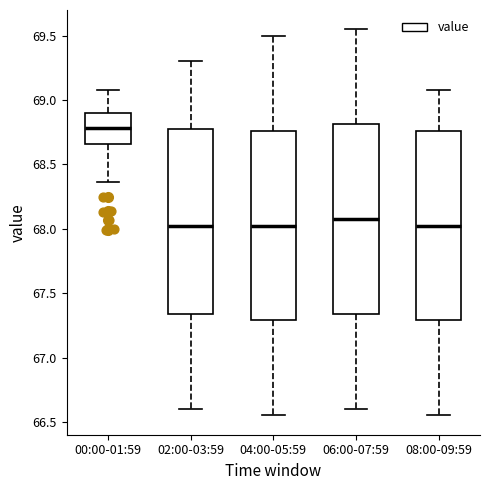

Which box has the highest median line?

00:00-01:59